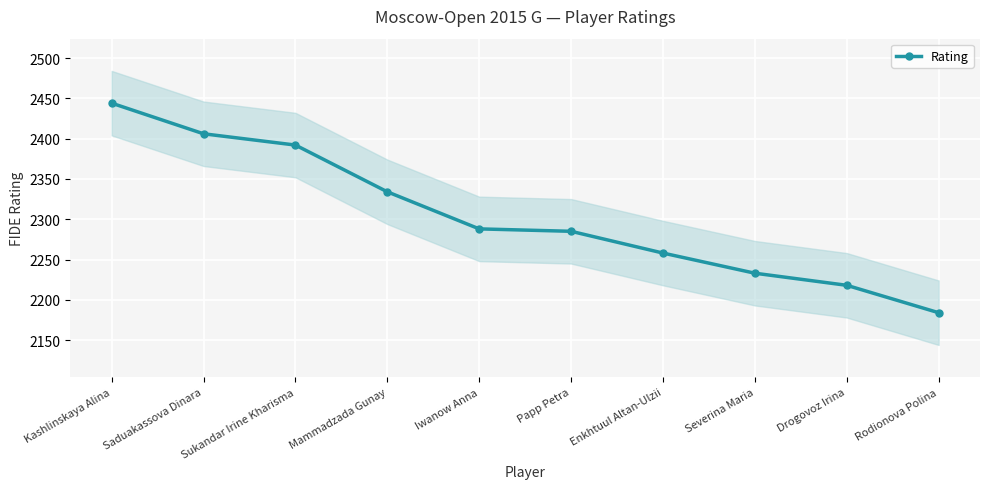

True or false: the data shows 3764 at Sukandar Irine Kharisma.

False